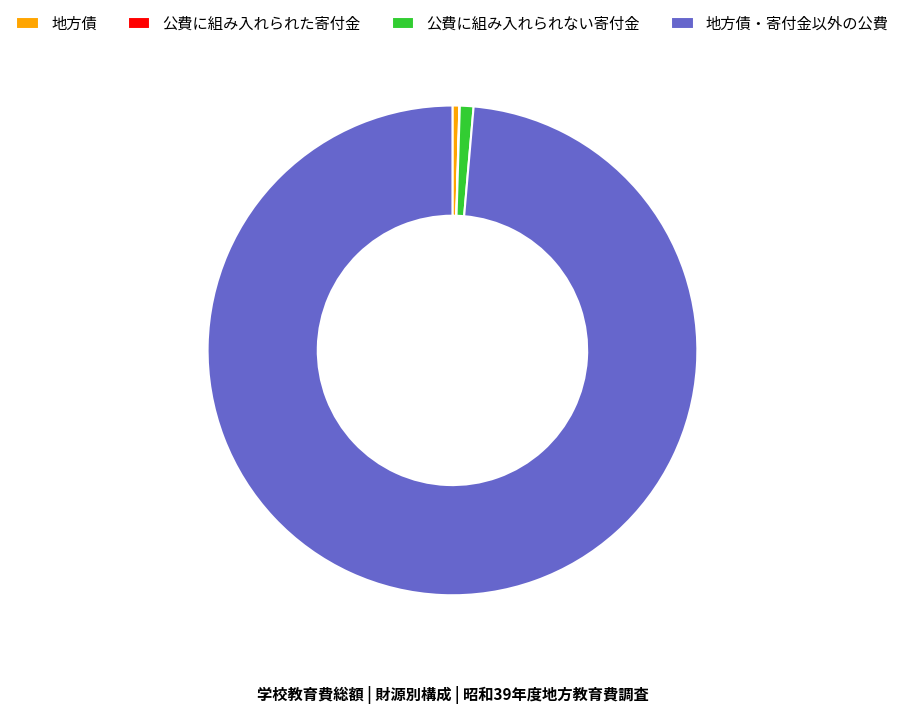

Which has a higher value, 公費に組み入れられない寄付金 or 地方債・寄付金以外の公費?

地方債・寄付金以外の公費